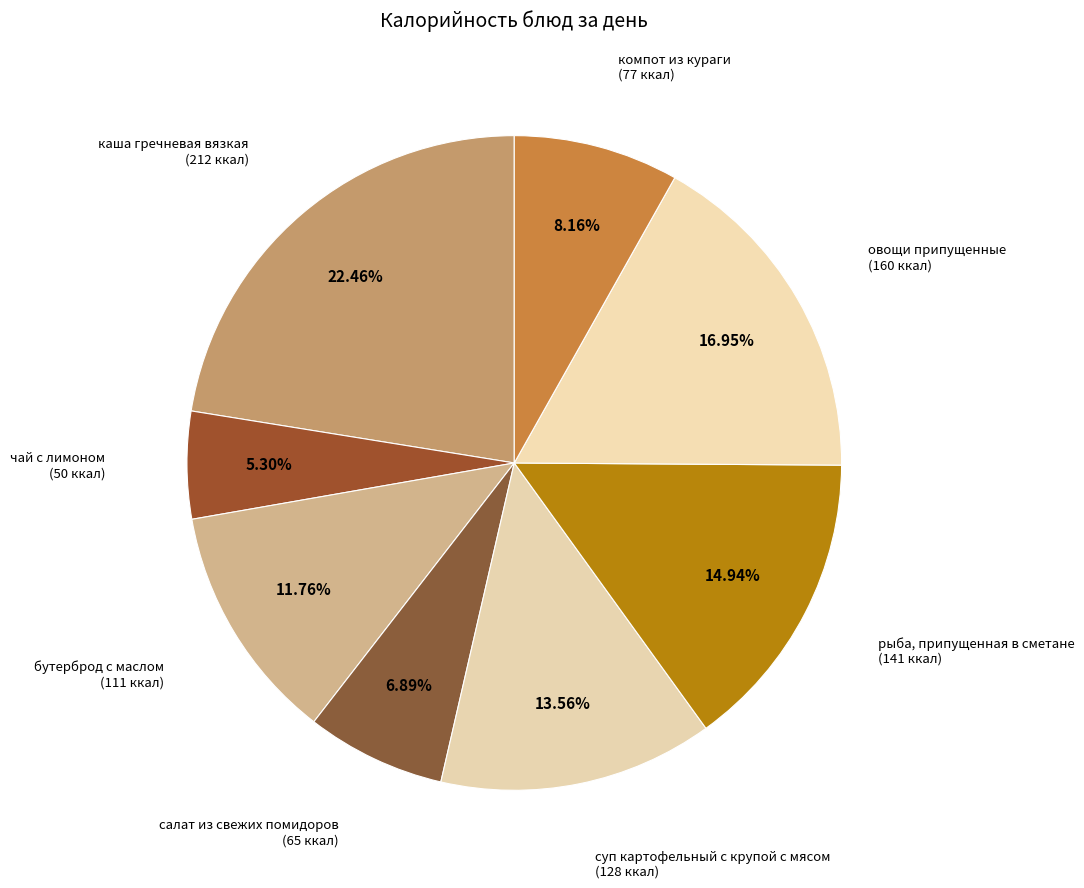

How many segments does this pie chart have?

8